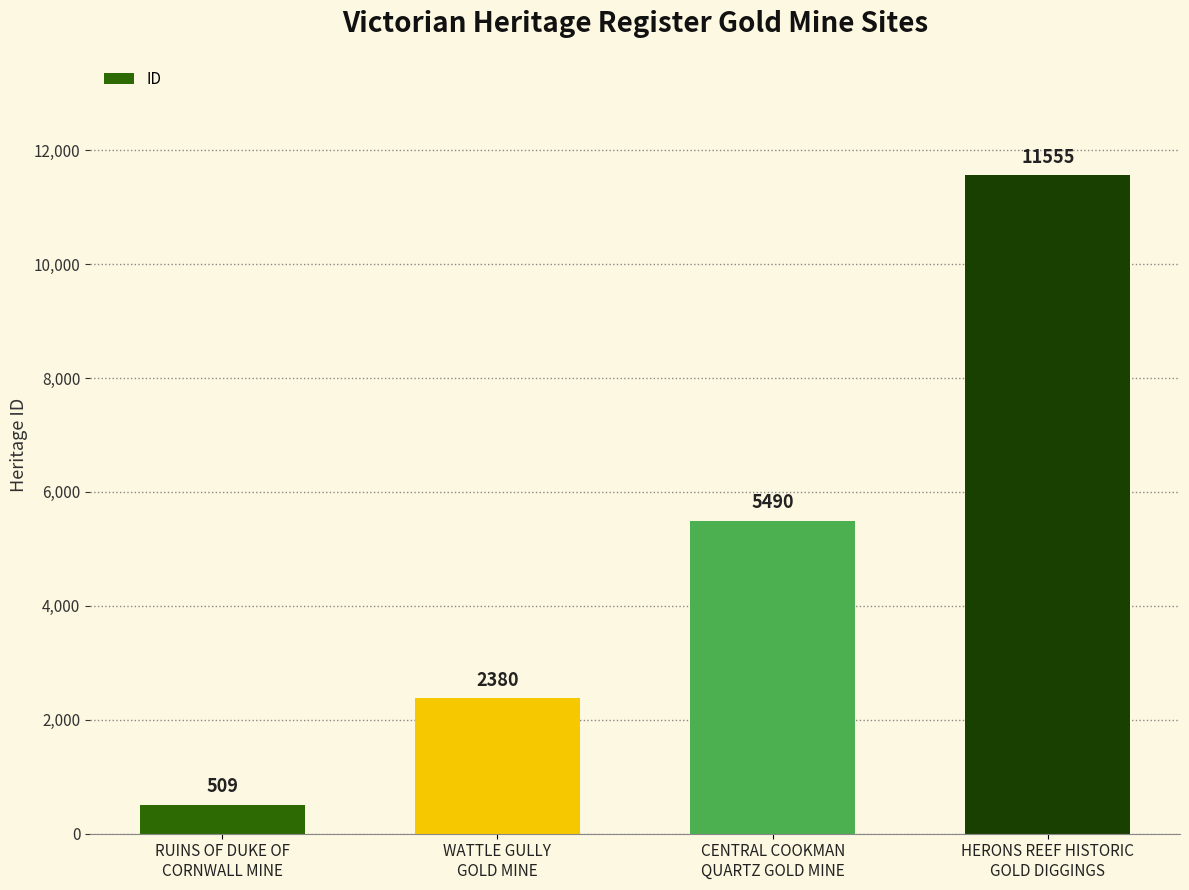

Reading right to left, extract all data points from this chart.

HERONS REEF HISTORIC
GOLD DIGGINGS=11555	CENTRAL COOKMAN
QUARTZ GOLD MINE=5490	WATTLE GULLY
GOLD MINE=2380	RUINS OF DUKE OF
CORNWALL MINE=509